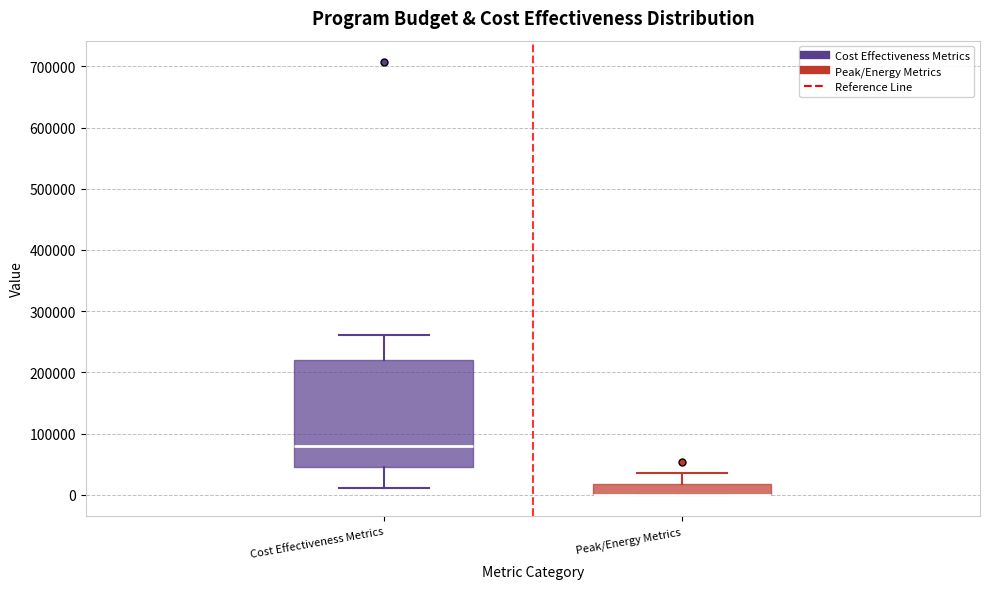

Reading left to right, read every box against the y-axis: the position of its median line, the range the box covers, and the ends of its whiskers. The values are not printed on the chart, so give them approximately, as read against the axis.

Cost Effectiveness Metrics: median 80000, box 40000 to 220000, whiskers 10000 to 260000
Peak/Energy Metrics: median 0 (drawn on the box's lower edge), box 0 to 20000, whiskers 0 to 40000